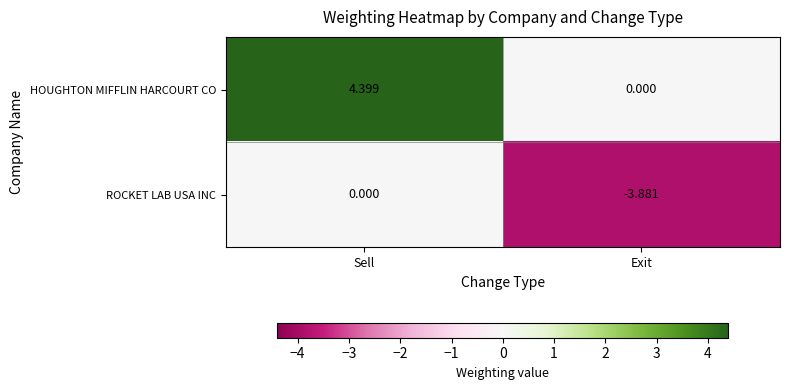

At which label is HOUGHTON MIFFLIN HARCOURT CO closest to 2?

Exit